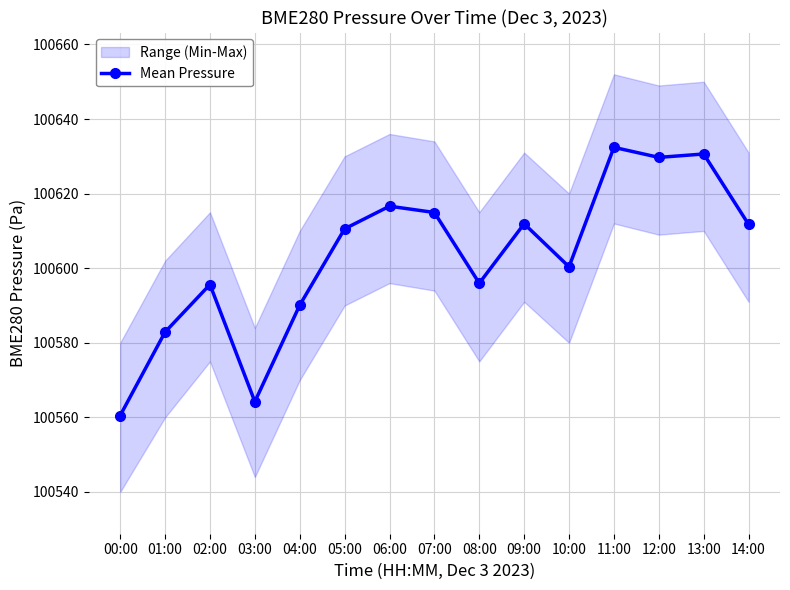

Where is the first local minimum?

03:00